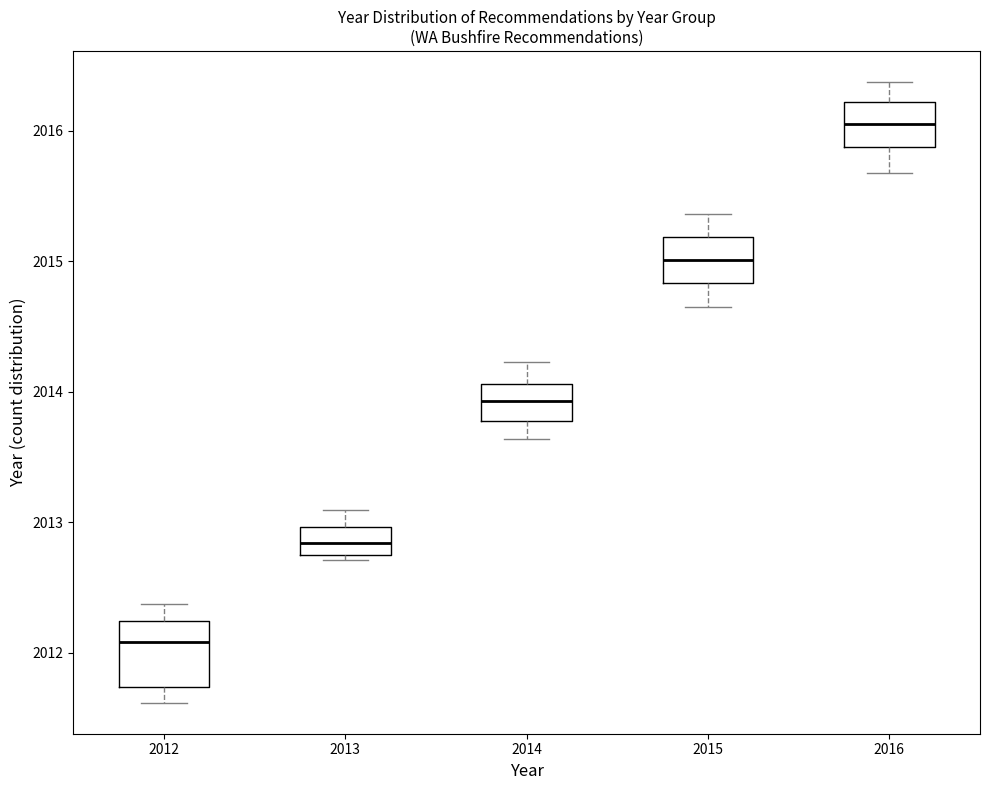

Where does the upper whisker of the box at x = 2016 end on the y-axis? The values are not printed on the chart, so give them approximately, as read against the axis.

2016.4